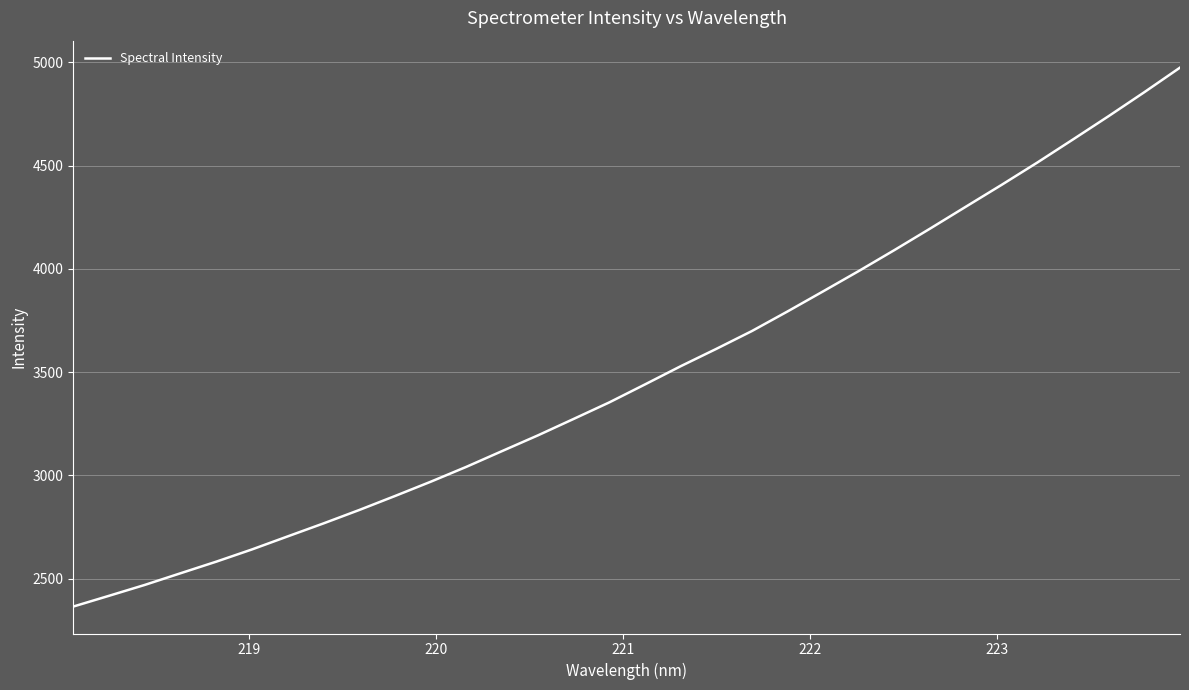

What is the minimum value shown in the chart?

2365.6